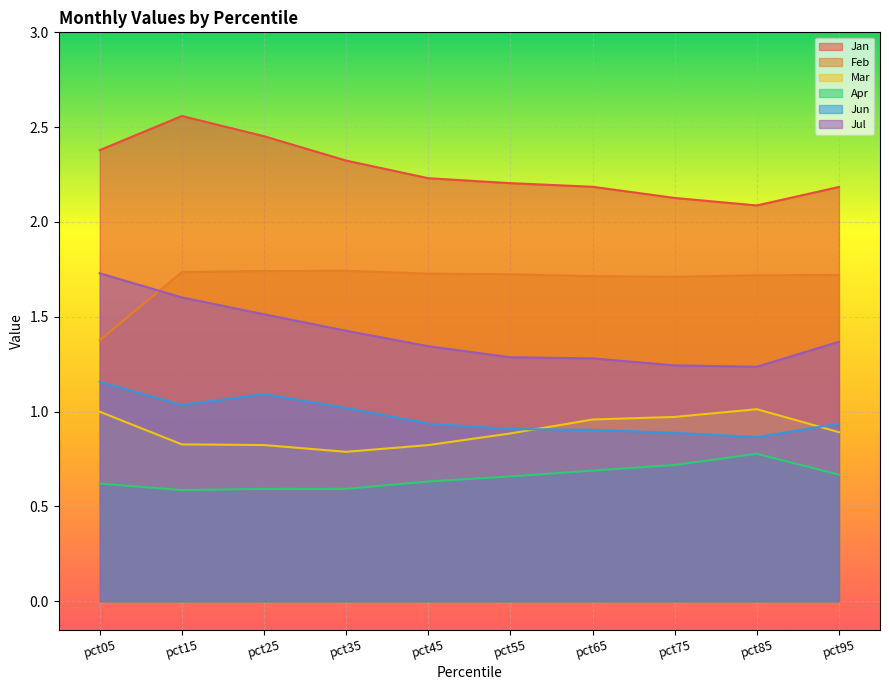

What are all the series names shown in the legend?

Jan, Feb, Mar, Apr, Jun, Jul